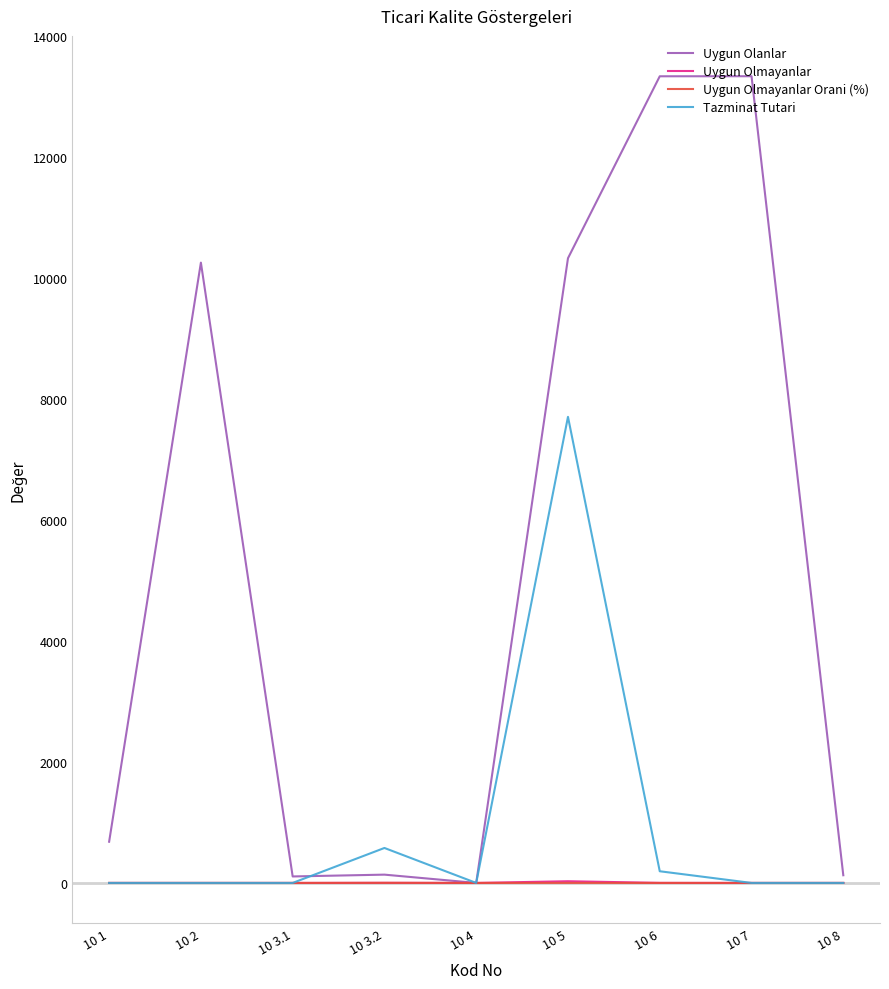

Between 10 5 and 10 6, which series saw the biggest shift?

Tazminat Tutari